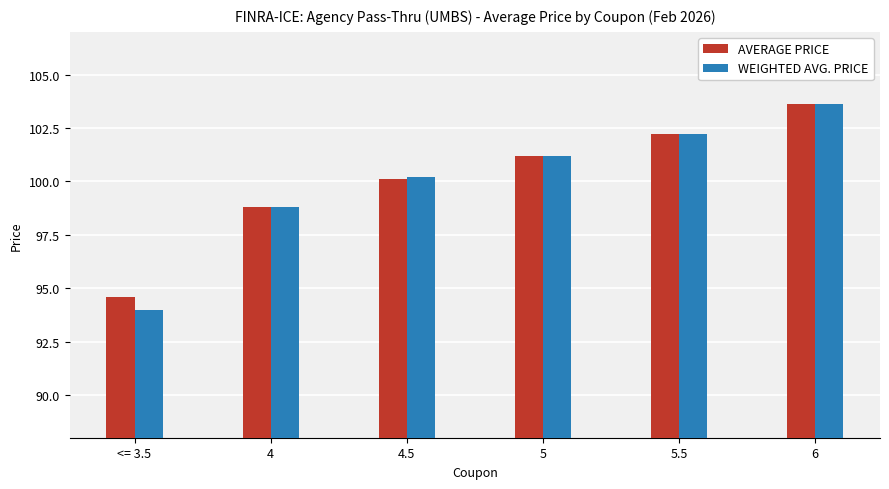

Which series has the largest range (max minus min)?

WEIGHTED AVG. PRICE